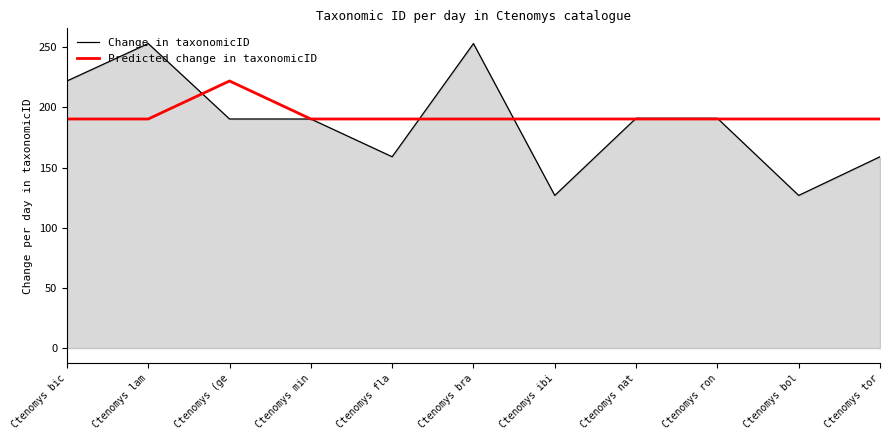

What position from the left is Ctenomys bic?

1